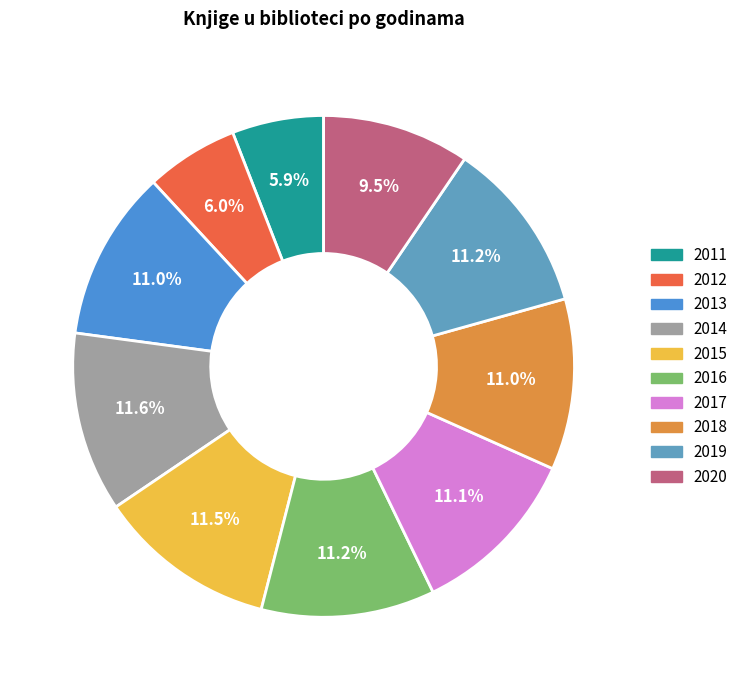

What is the largest slice in the pie chart?

2014